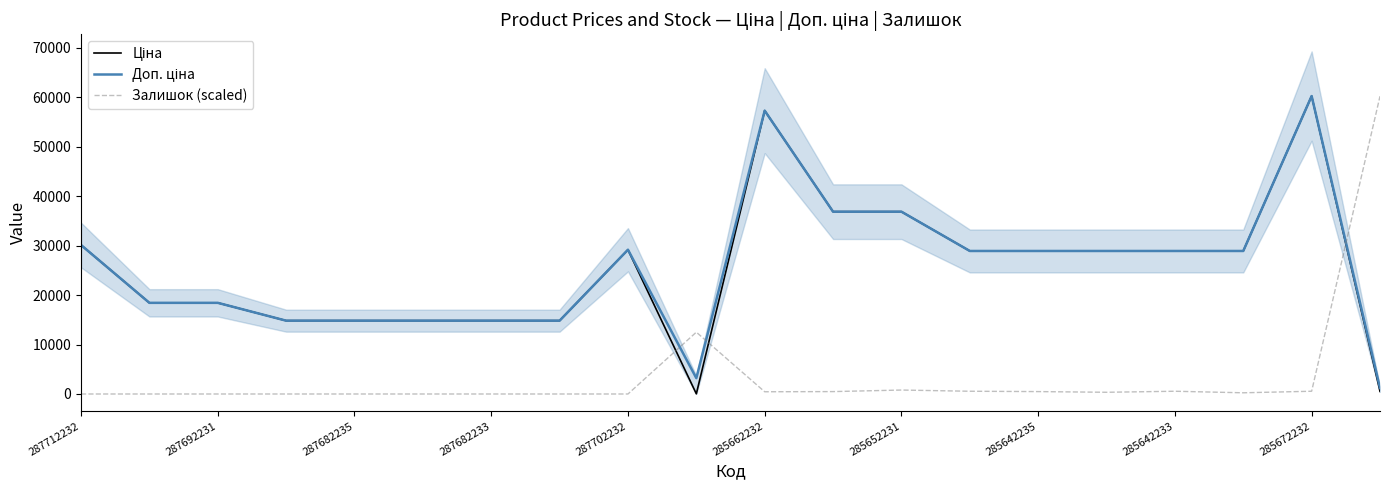

What is the highest value of the Залишок (scaled) series?

60170.9